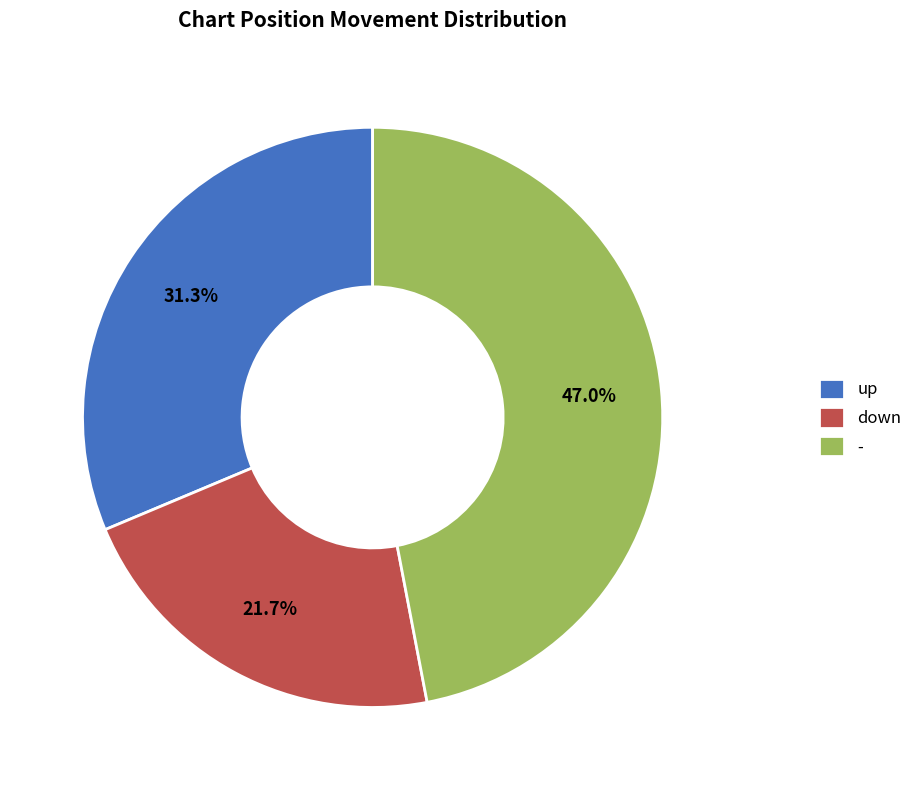

What is the ratio of the value at down to the value at -?

0.5